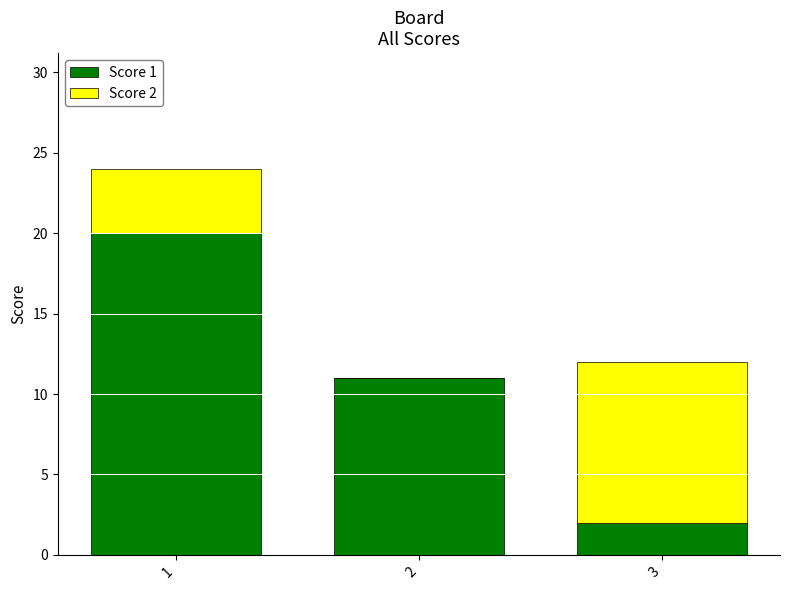

Reading right to left, transcribe the values for Score 1.

3=2	2=11	1=20